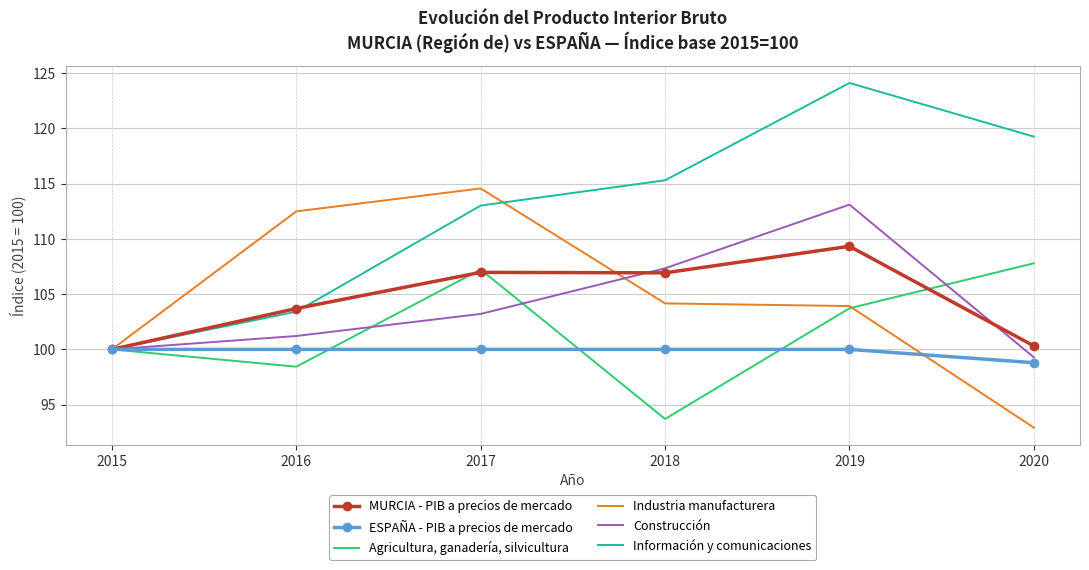

What is the difference between the maximum and minimum values in the Información y comunicaciones series?

24.1